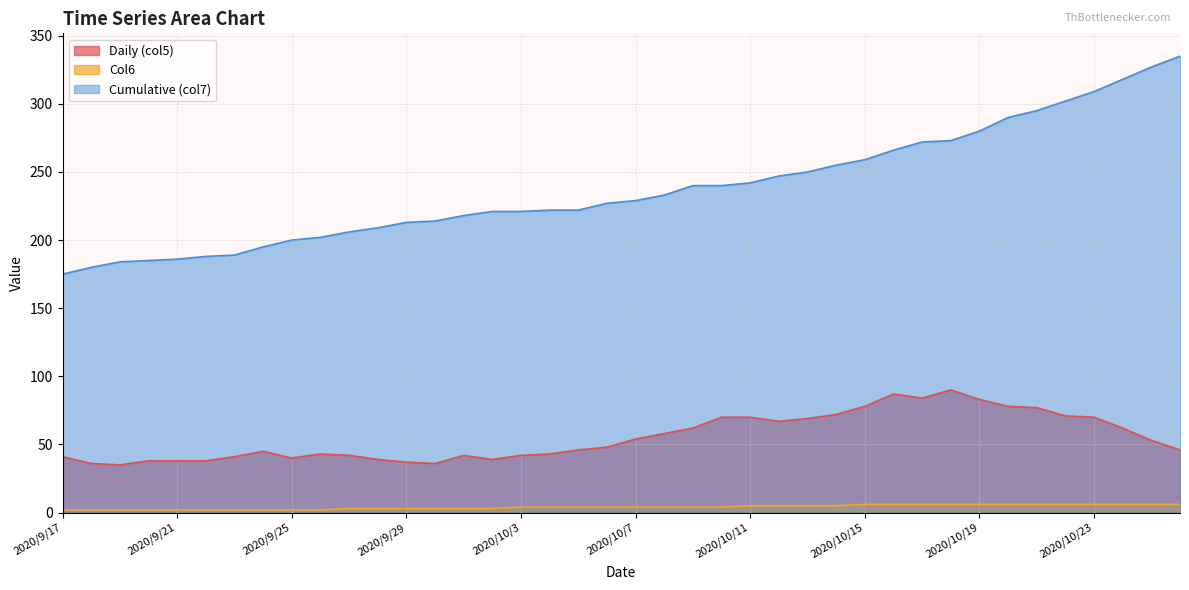

True or false: Daily (col5) and Col6 cross at least once.

False